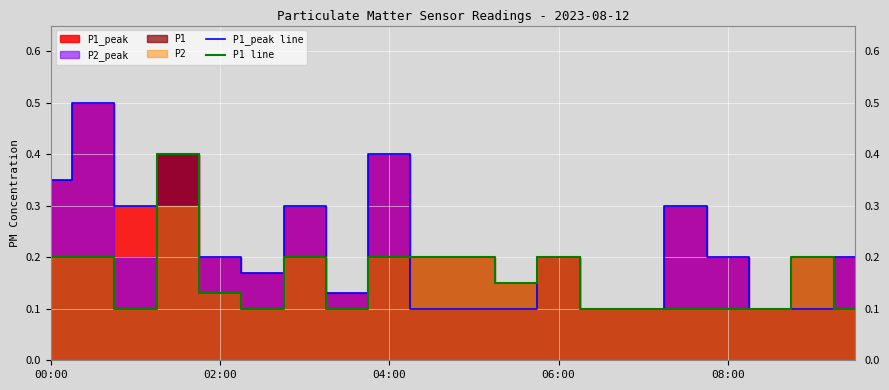

The P1_peak series shows 0.9 at 00:30. True or false?

False